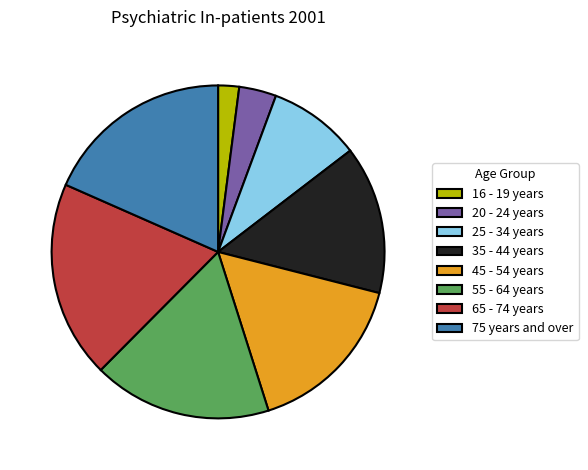

Is the sum of 75 years and over and 55 - 64 years greater than half?

No